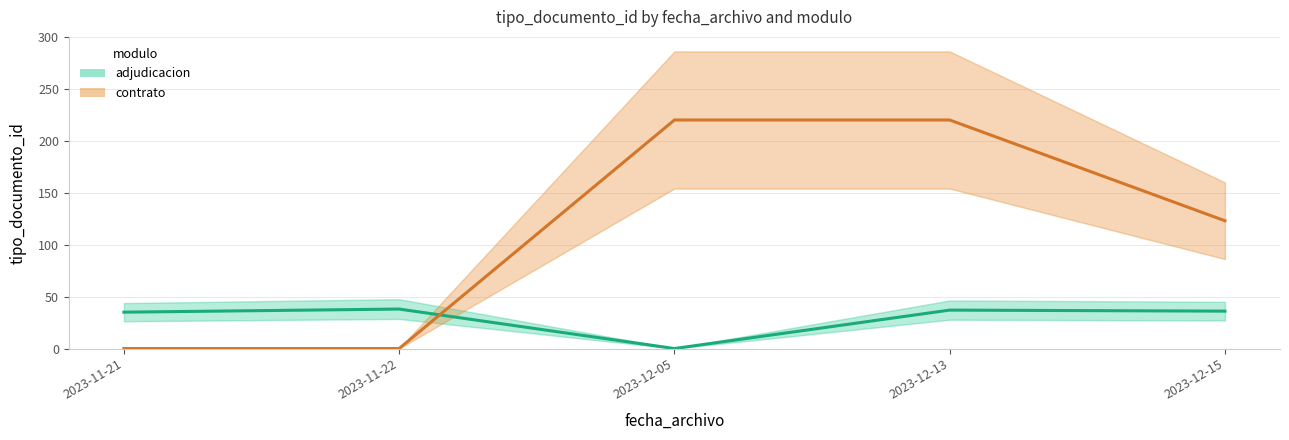

At which category does adjudicacion reach its first local peak?

2023-11-22